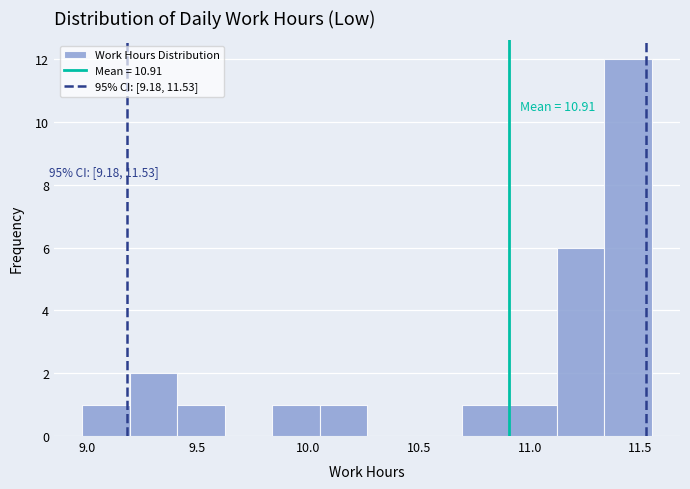

Over which range of the x-axis is the bar tallest?

11.35 to 11.55